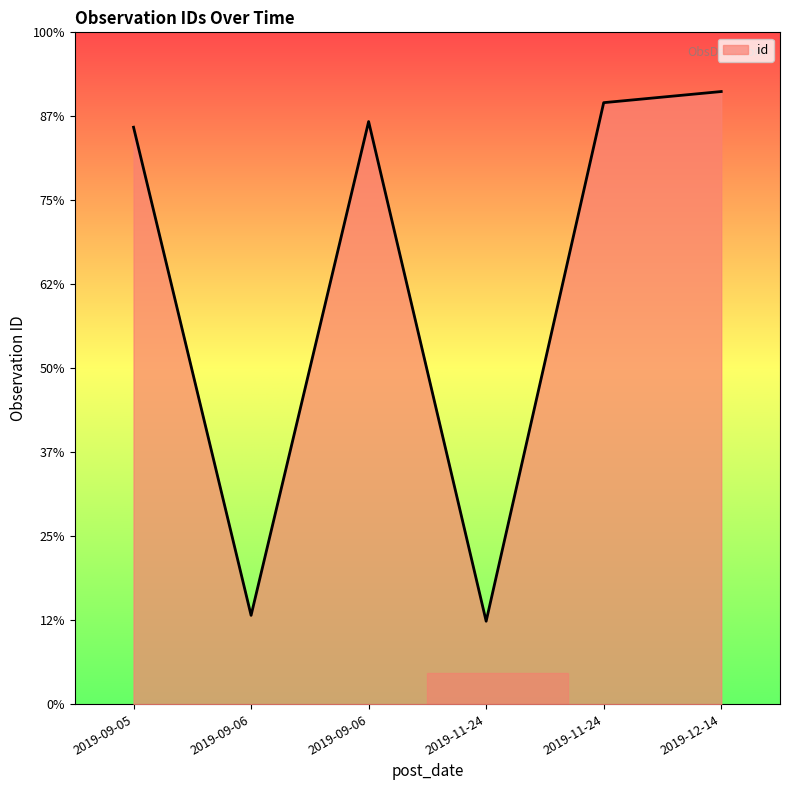

Does the chart have visible grid lines?

No